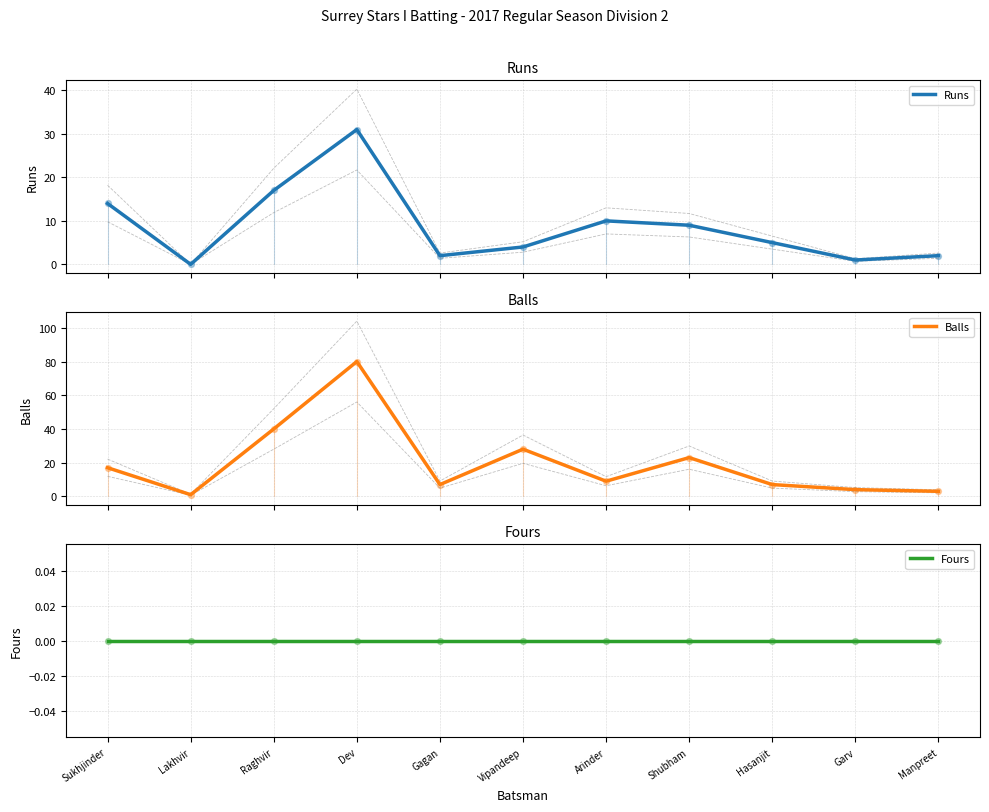

Which series reaches the maximum Y coordinate?

Balls